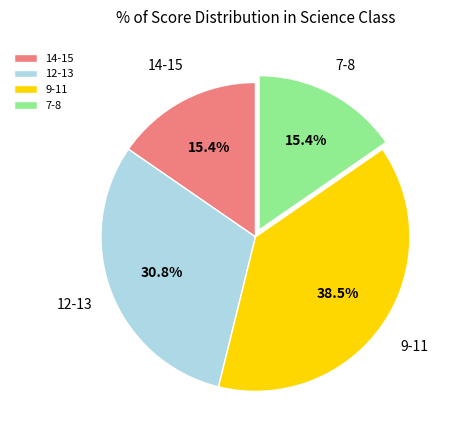

Between 12-13 and 9-11, which is larger?

9-11